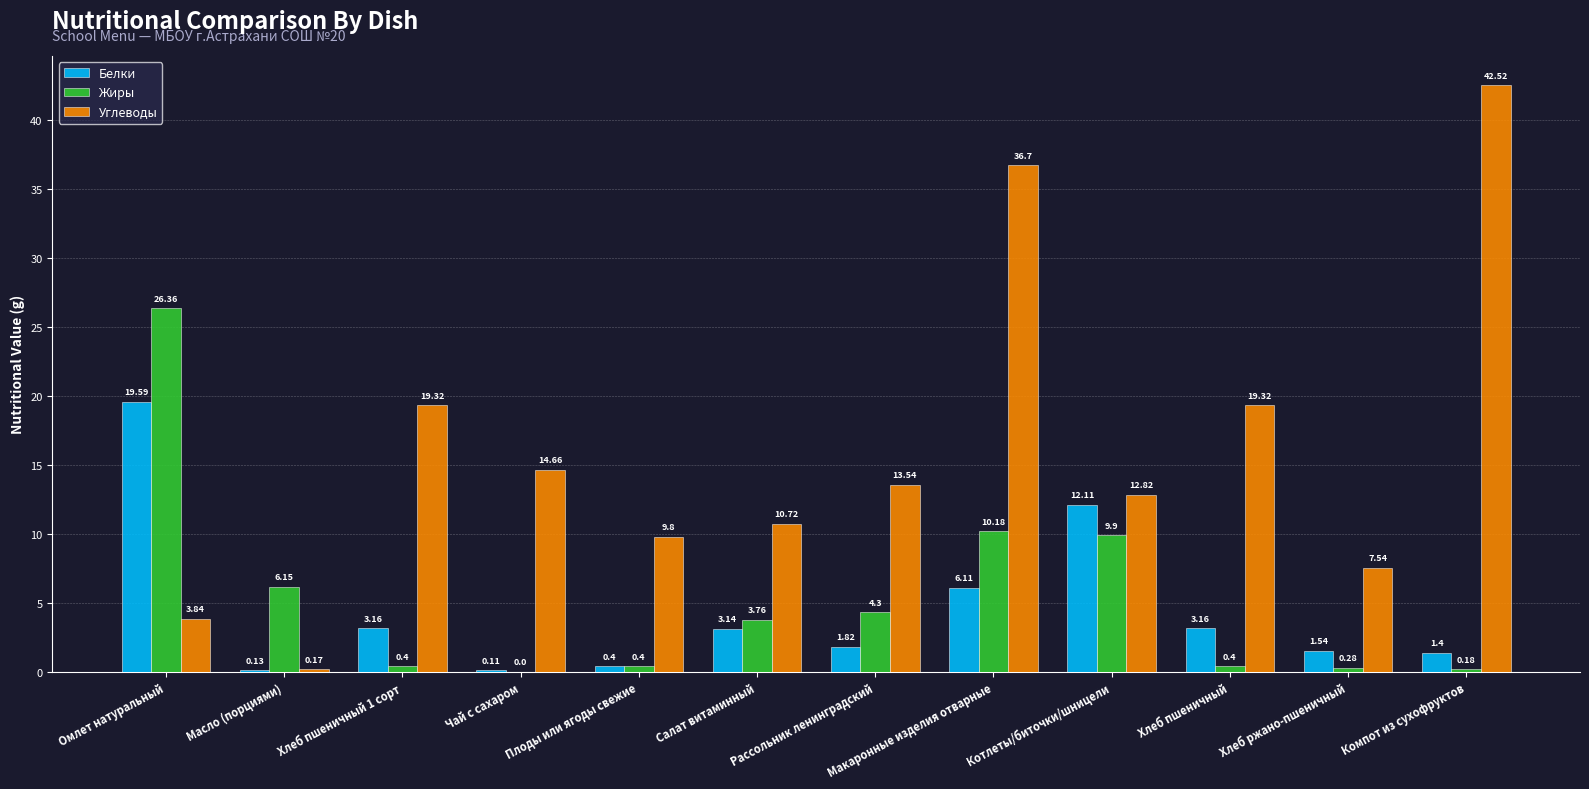

At which label does Углеводы reach its peak?

Компот из сухофруктов